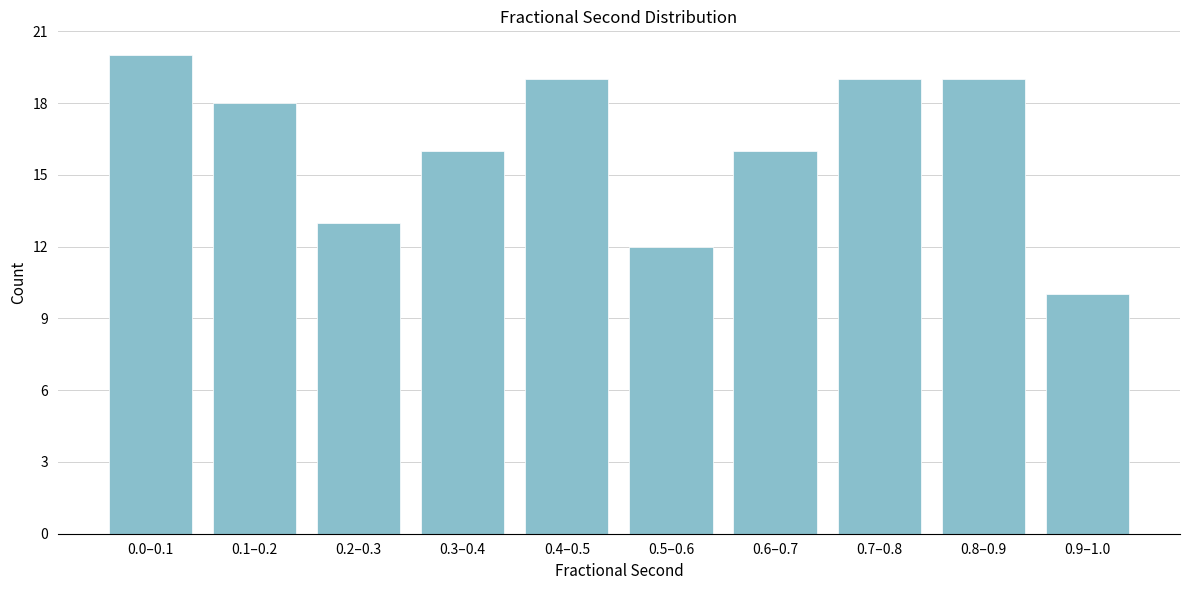

Reading left to right, list all the values displayed in this chart.

0.0–0.1=20	0.1–0.2=18	0.2–0.3=13	0.3–0.4=16	0.4–0.5=19	0.5–0.6=12	0.6–0.7=16	0.7–0.8=19	0.8–0.9=19	0.9–1.0=10